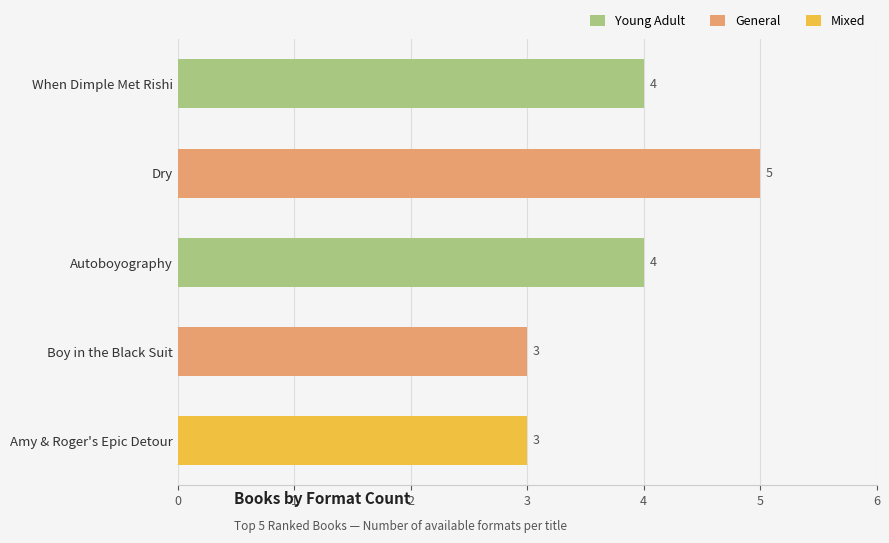

What is the sum of the values at When Dimple Met Rishi and Dry?

9